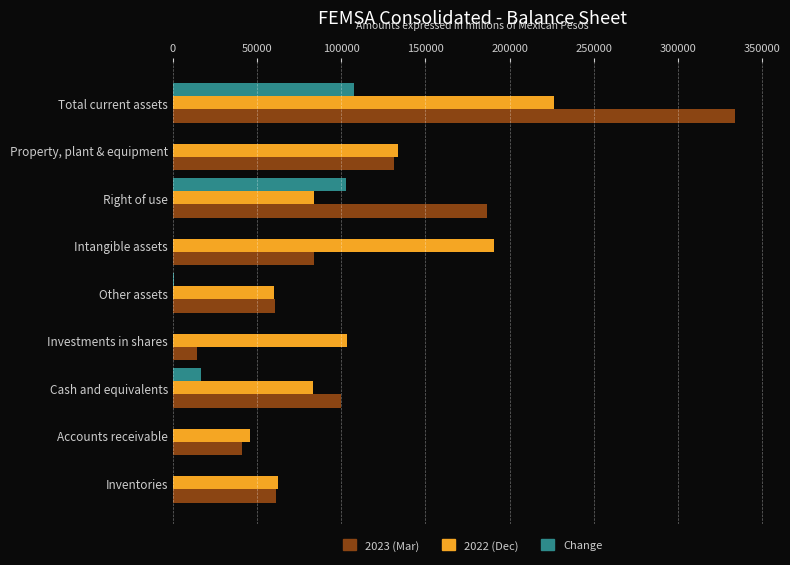

What is the smallest value displayed?

-107042